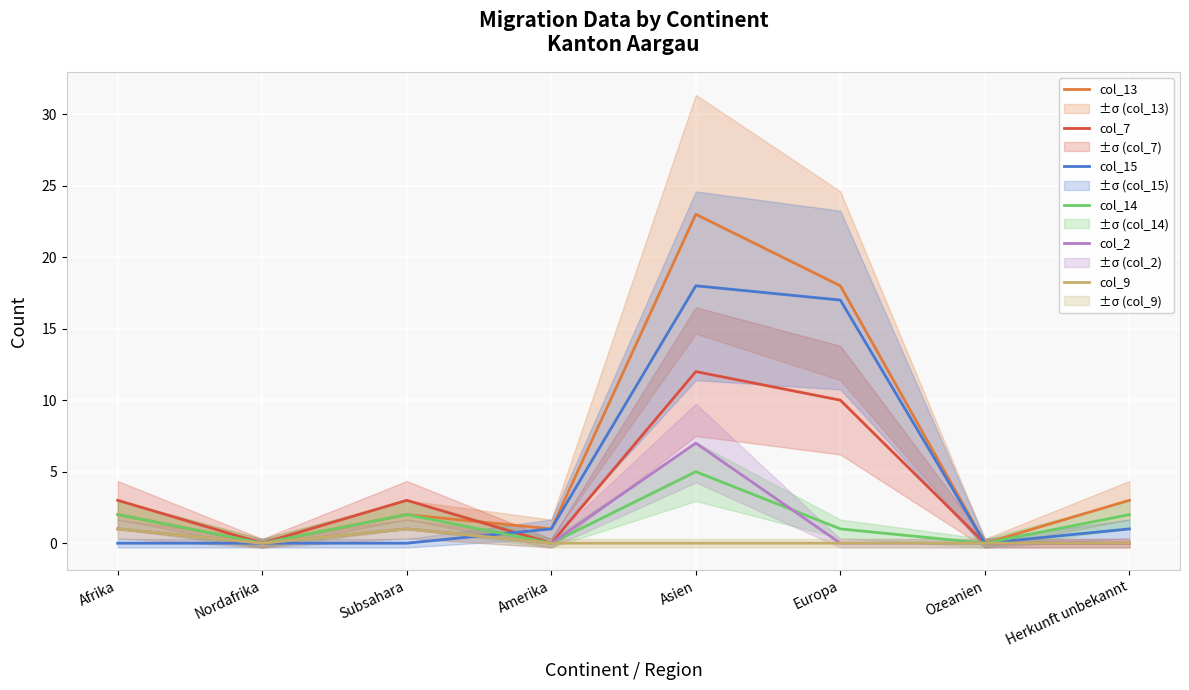

True or false: col_14 and col_13 cross at least once.

False